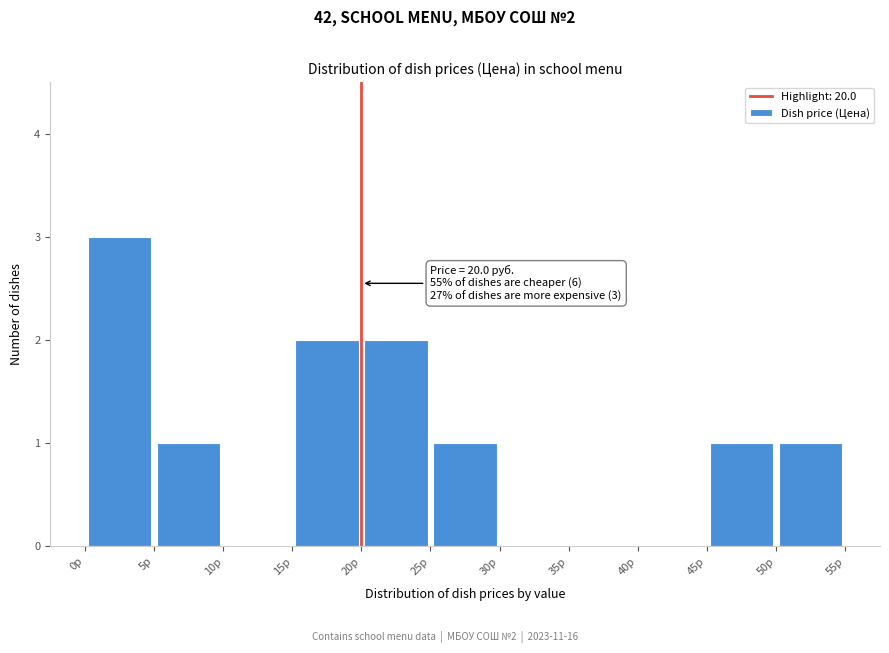

Over which range of the x-axis is the bar tallest?

0 to 5